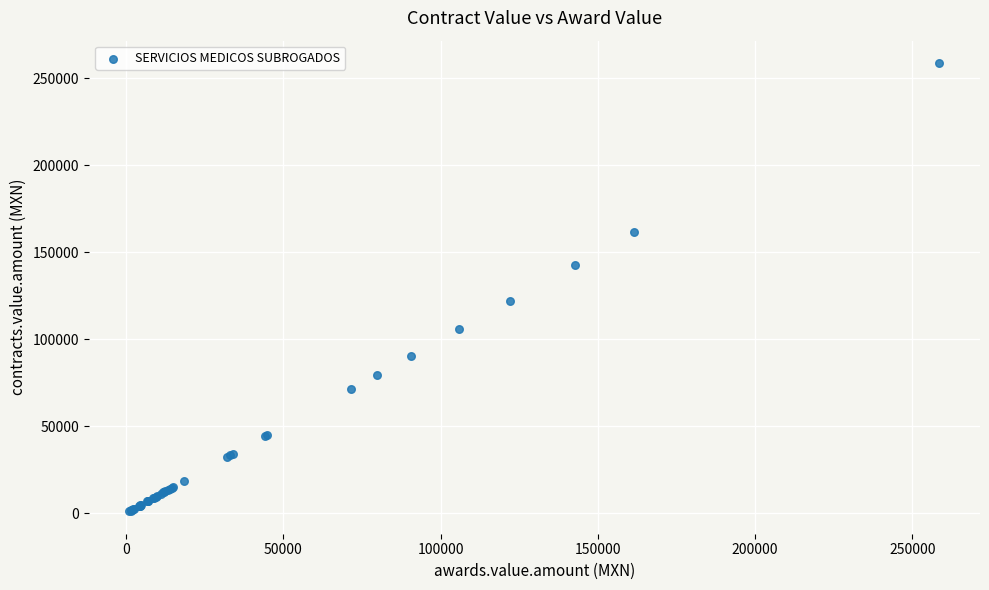

What Y value in the scatter plot is closest to 129832?

122013.0